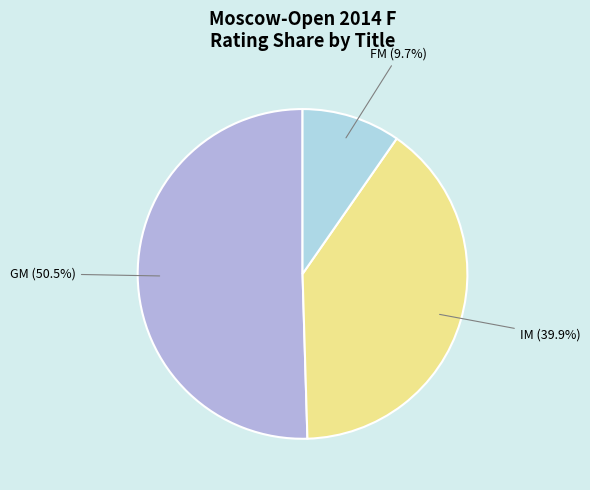

Does GM (50.5%) represent more than half of the total?

Yes